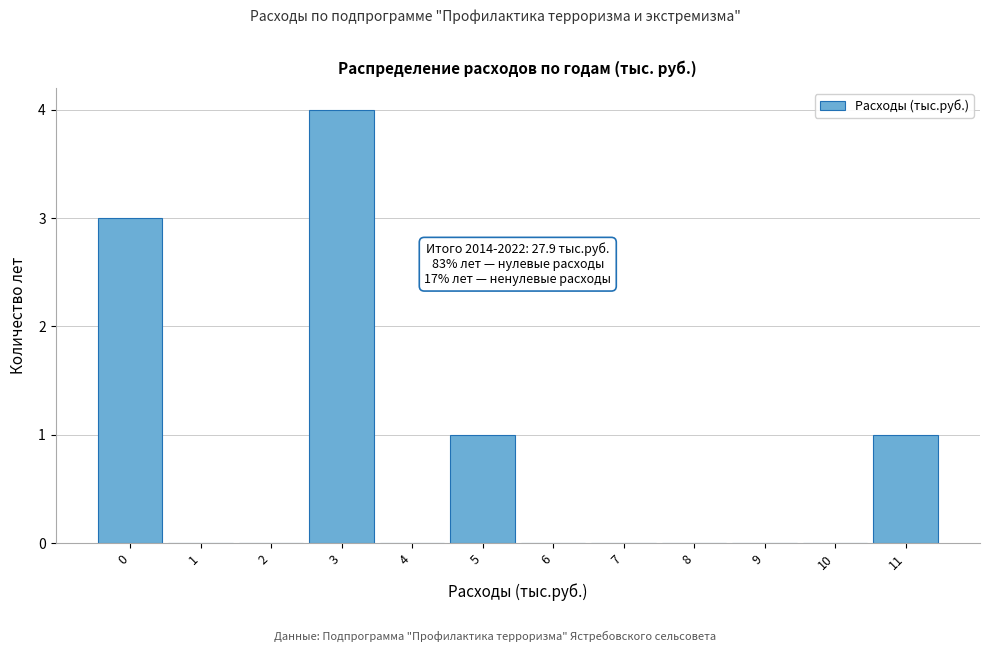

Over which range of the x-axis is the bar tallest?

2.5 to 3.5